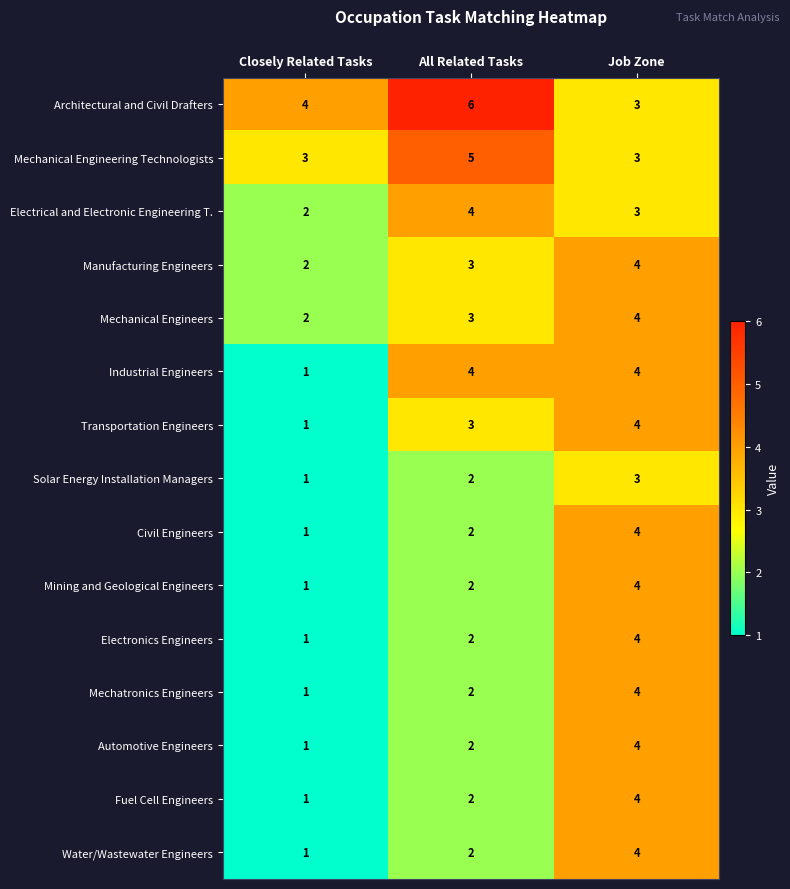

At which category is the sum across all series the highest?

Job Zone